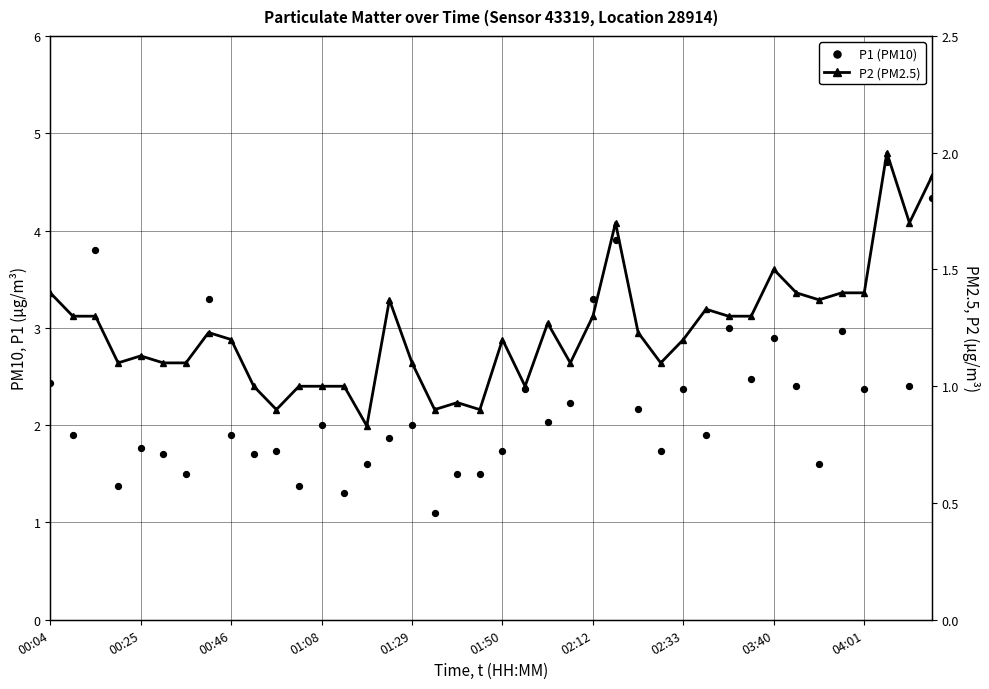

At how many categories does at least one series exceed 0?

40